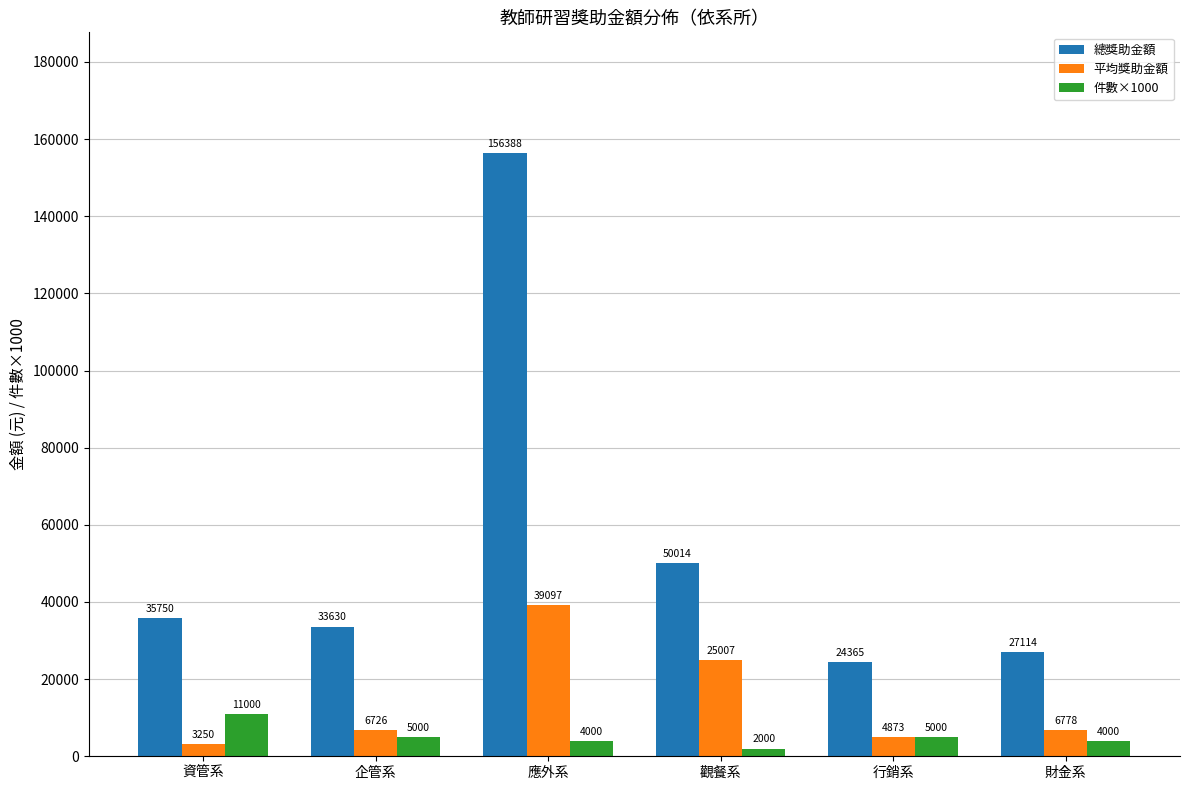

What is the sum of the 件數×1000 values at 財金系 and 企管系?

9000